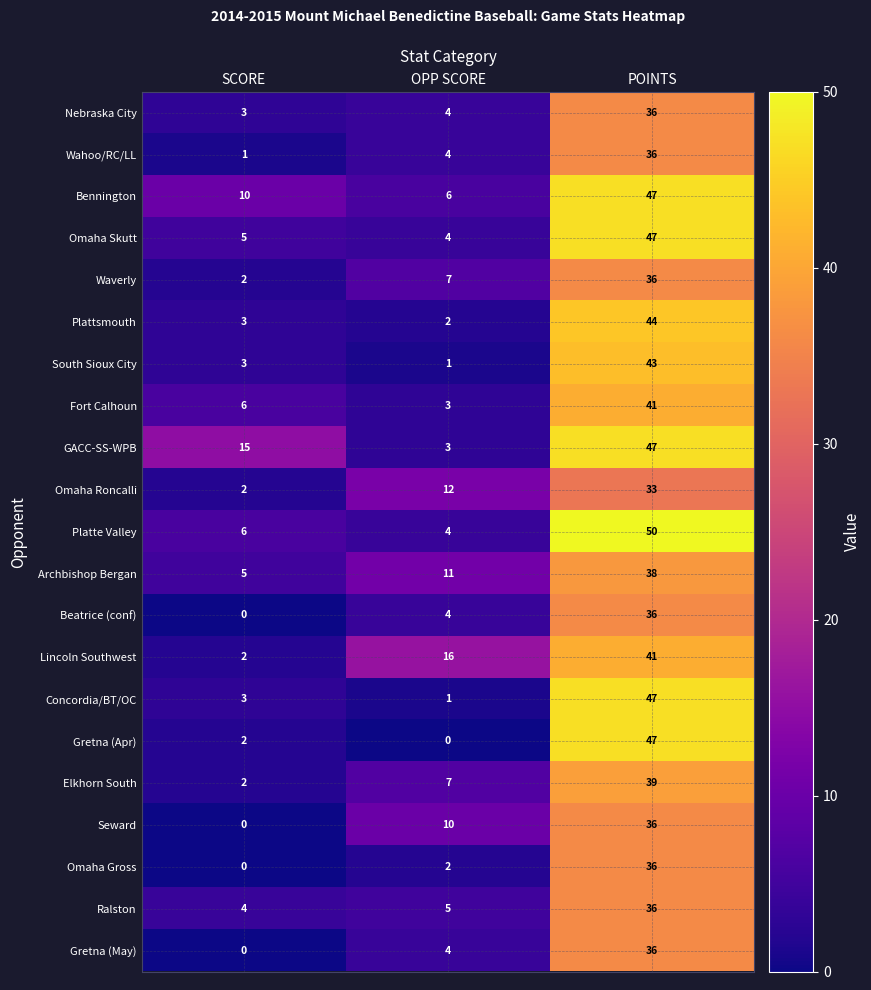

Which series changed the most between OPP SCORE and POINTS?

Gretna (Apr)